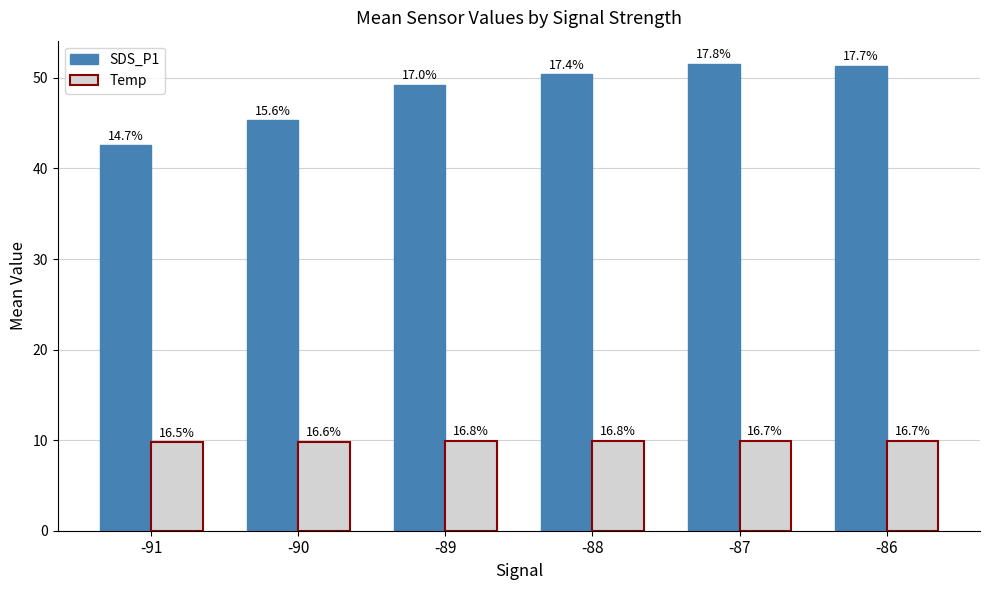

At which label is Temp closest to 9?

-91